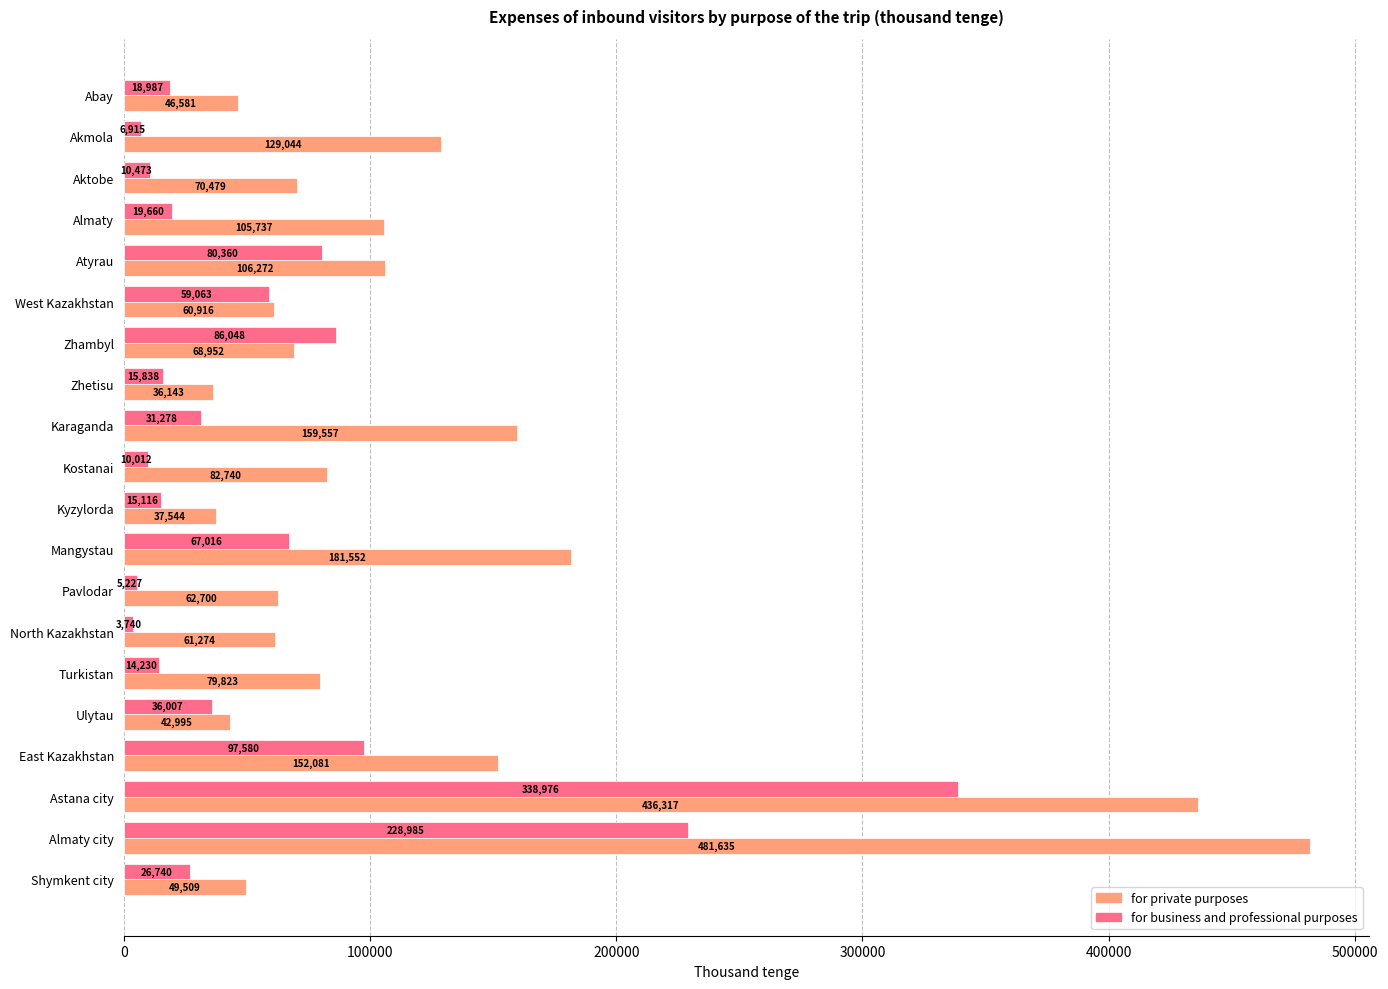

What value does the for private purposes series have at Pavlodar?

62699.8